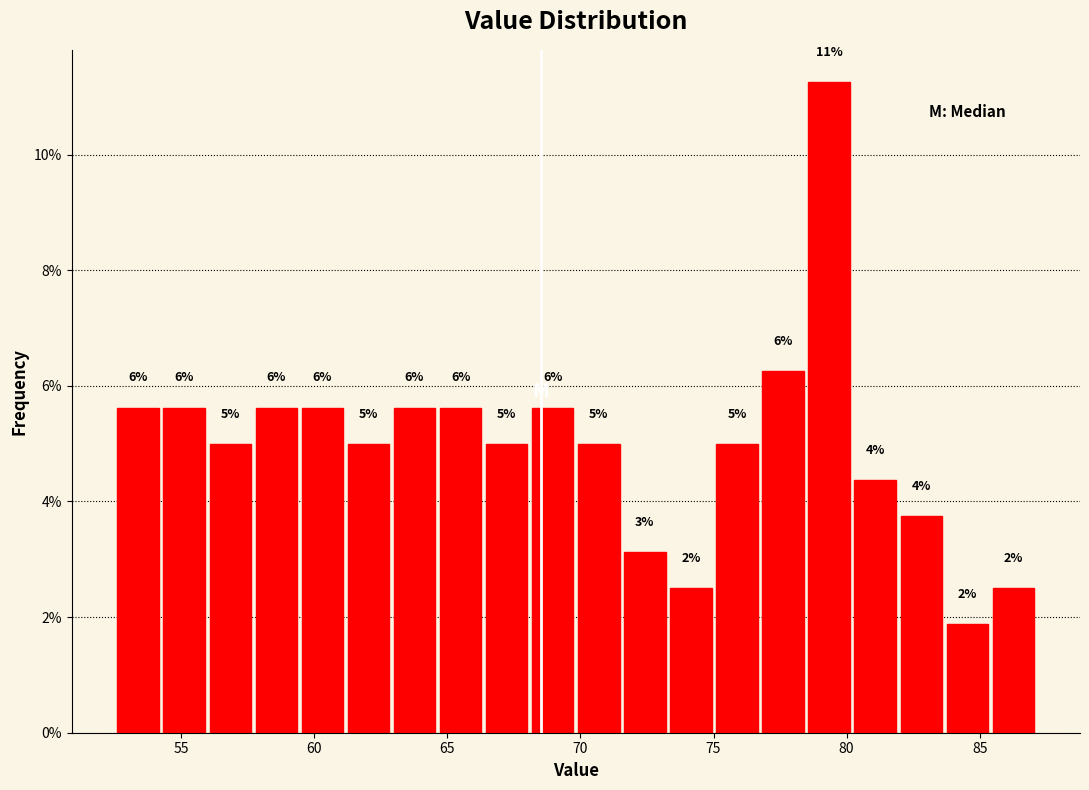

Read against the x-axis, roughly where is the centre of the tallest bar?

79.5